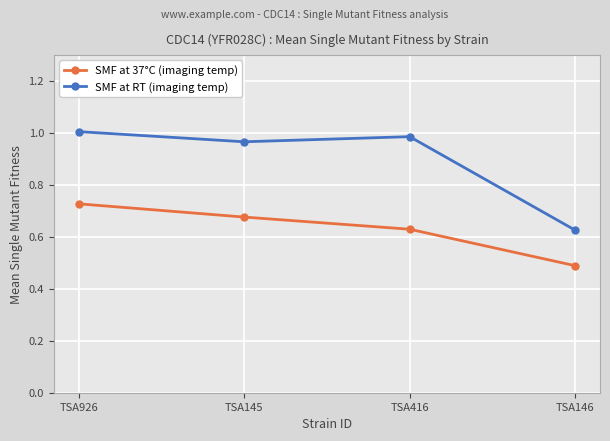

Rank the categories by SMF at 37°C (imaging temp) value from lowest to highest.

TSA146, TSA416, TSA145, TSA926